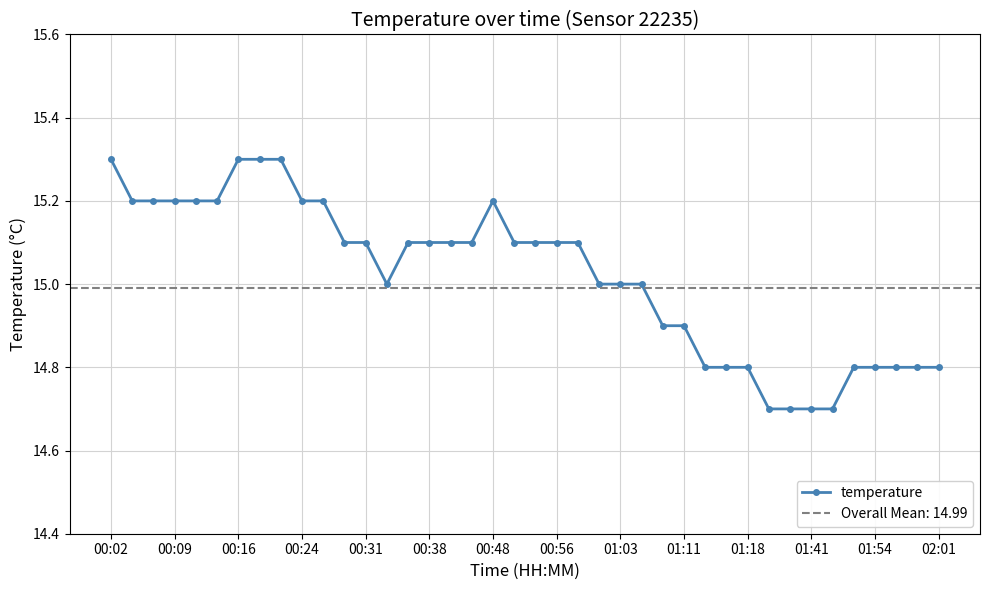

What is the minimum value shown in the chart?

14.7